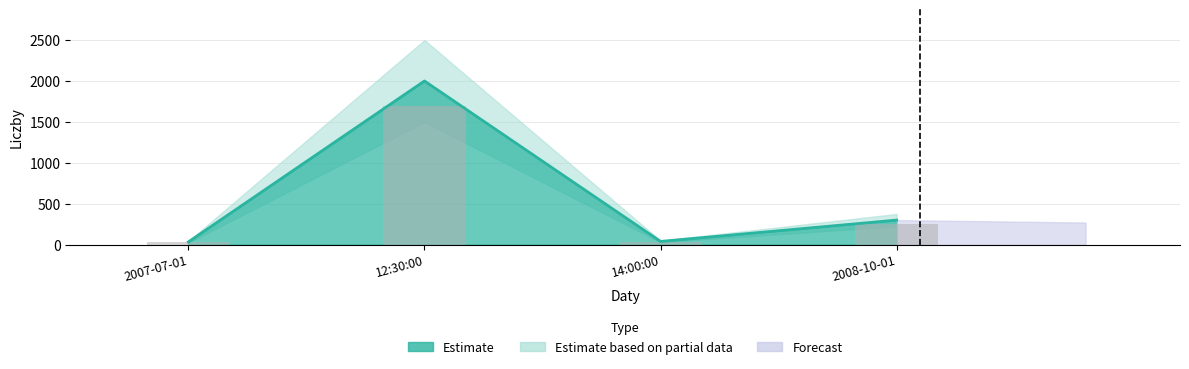

Reading left to right, what are all the values shown in this chart?

2007-07-01=33.0	12:30:00=2000.0	14:00:00=39.3	2008-10-01=300.0